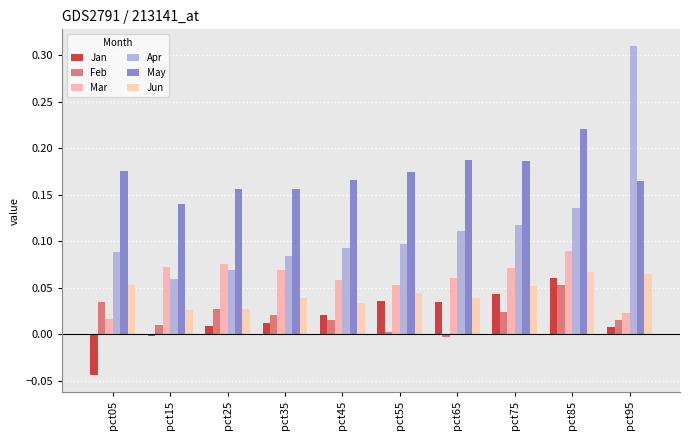

Count the number of categories in the chart.

10